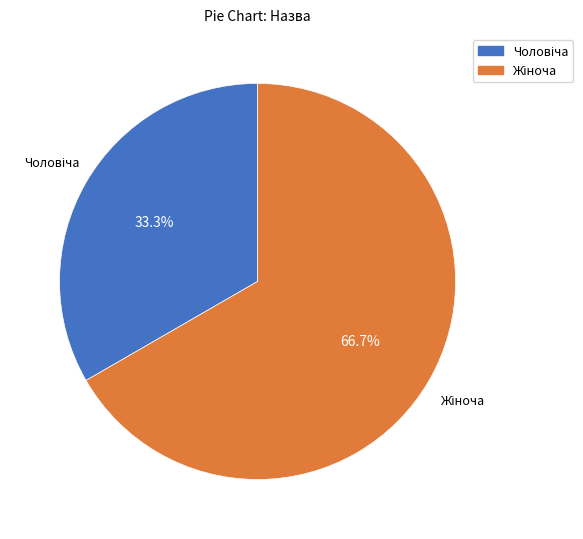

Count the number of slices in the pie.

2